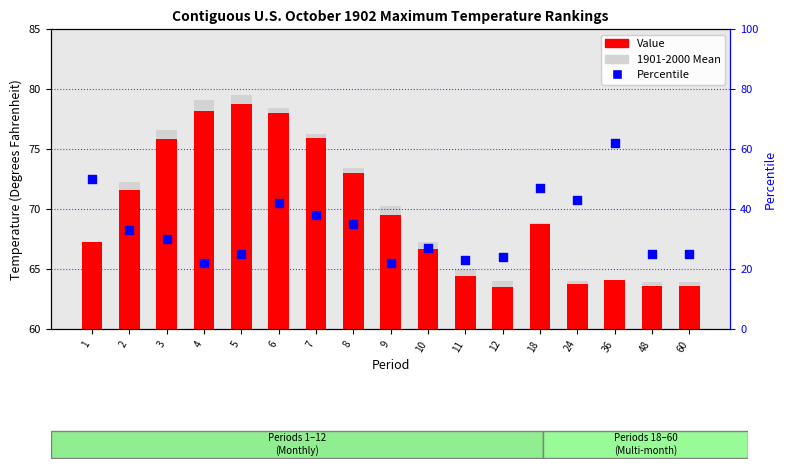

Which series has the largest total across all categories?

1901-2000 Mean